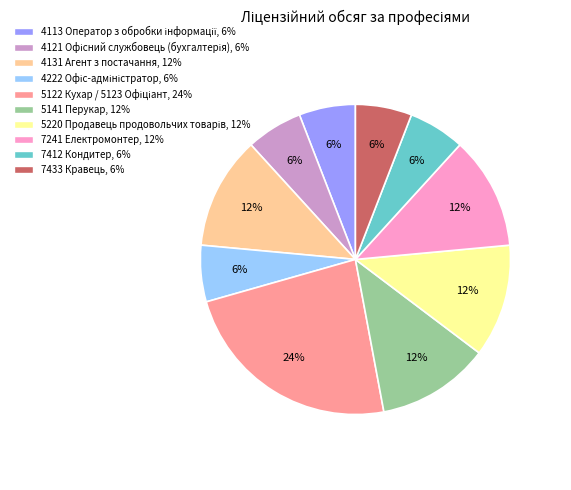

True or false: 4131 Агент з постачання accounts for 12% of the total.

True